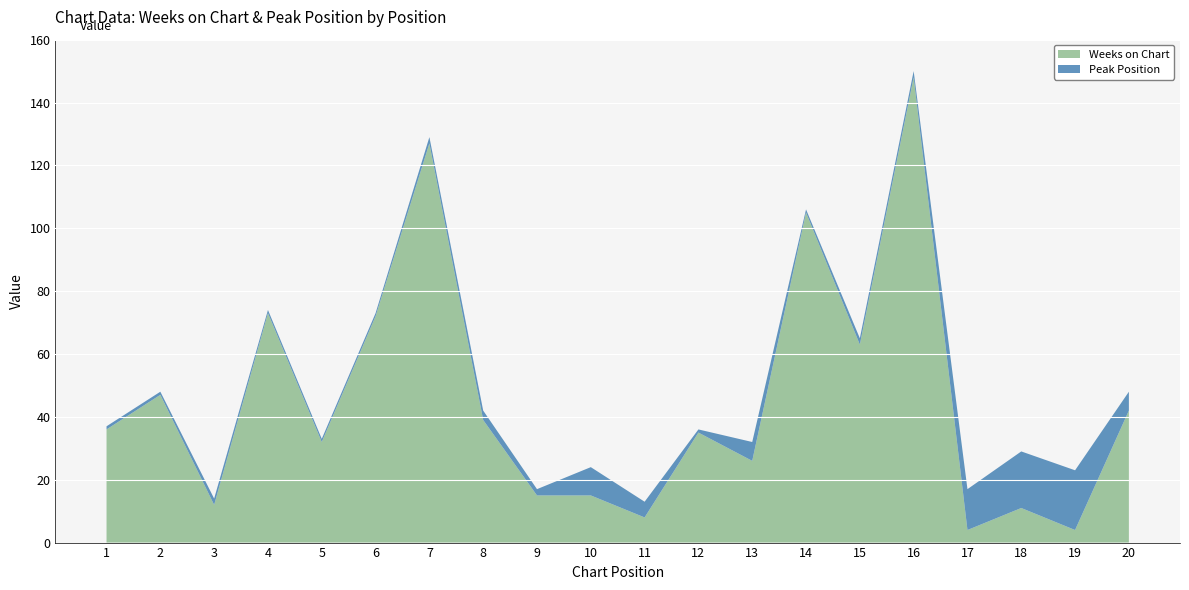

Reading right to left, what are all the values shown in this chart?

Weeks on Chart: 20=42	19=4	18=11	17=4	16=148	15=63	14=105	13=26	12=35	11=8	10=15	9=15	8=39	7=127	6=72	5=32	4=73	3=12	2=47	1=36
Peak Position: 20=6	19=19	18=18	17=13	16=2	15=2	14=1	13=6	12=1	11=5	10=9	9=2	8=3	7=2	6=1	5=1	4=1	3=2	2=1	1=1